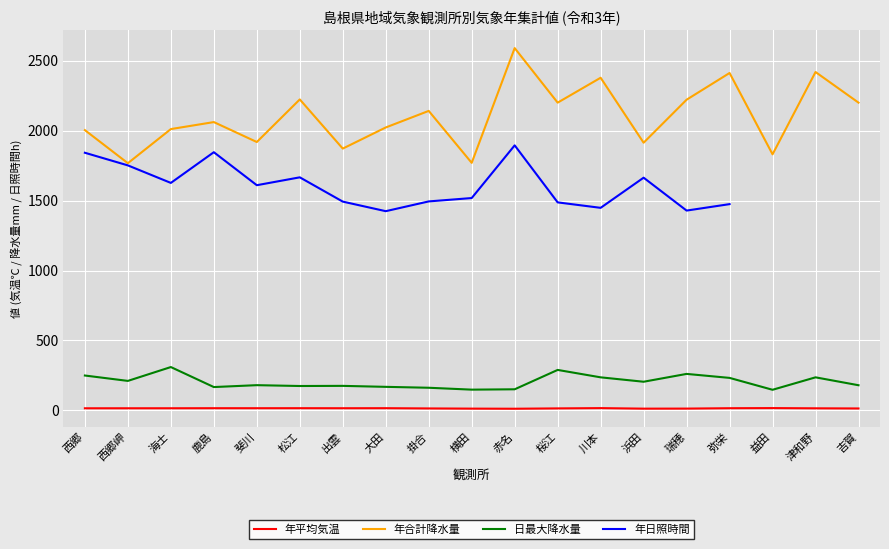

True or false: 年日照時間 and 年合計降水量 cross at least once.

False